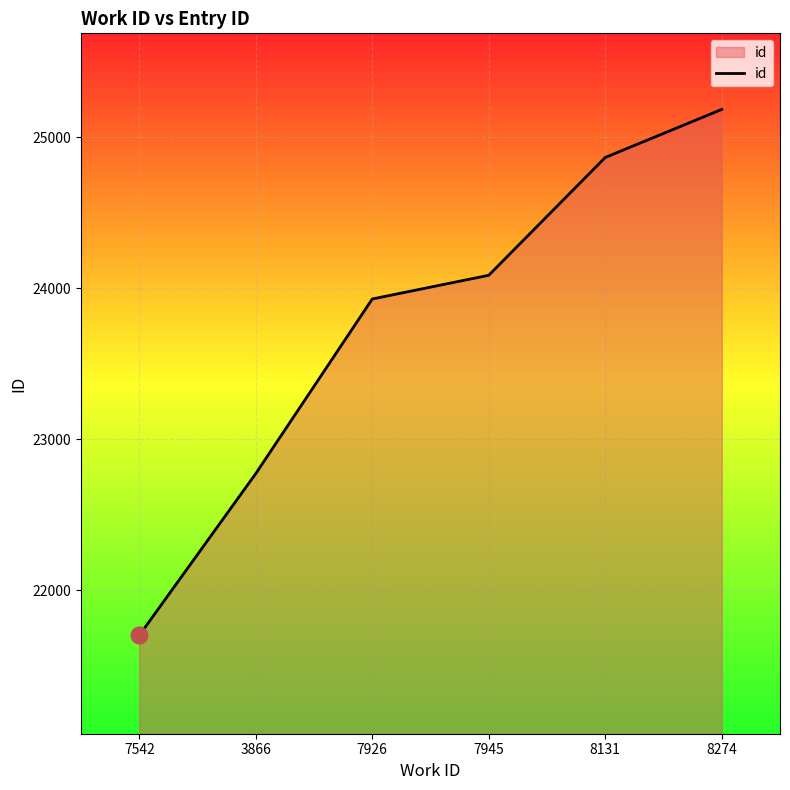

What is the maximum value shown in the chart?

25184